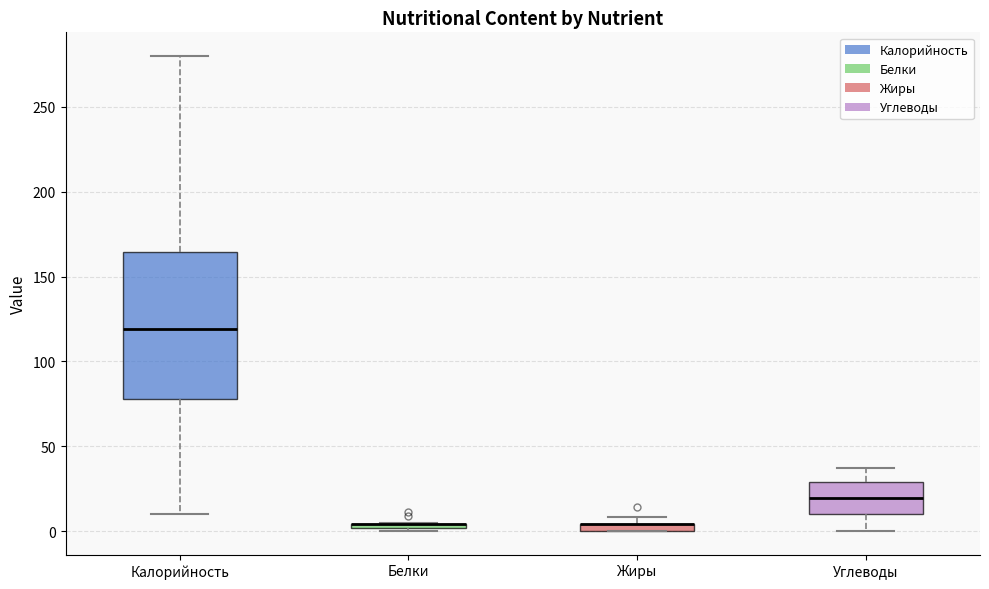

Comparing the boxes themselves (not the whiskers), which one is the tallest?

Калорийность